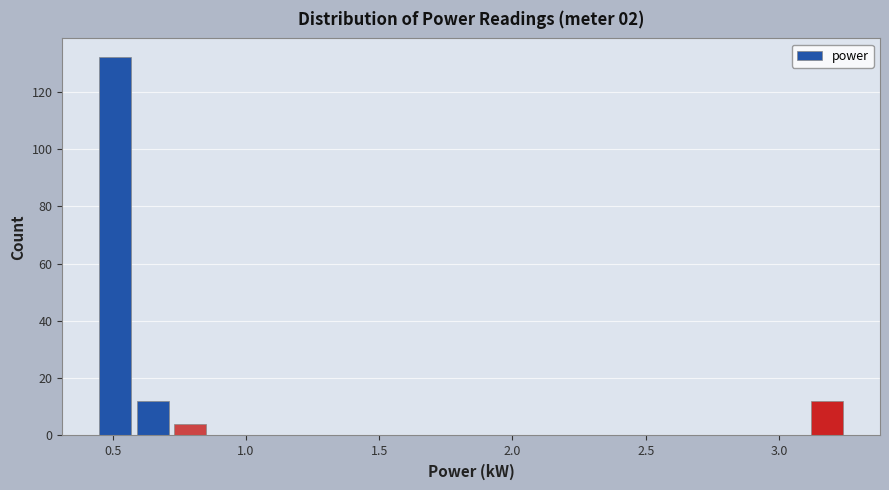

Around what value on the x-axis is the tallest bar? Give the approximate position of its centre, as read against the axis.

0.50